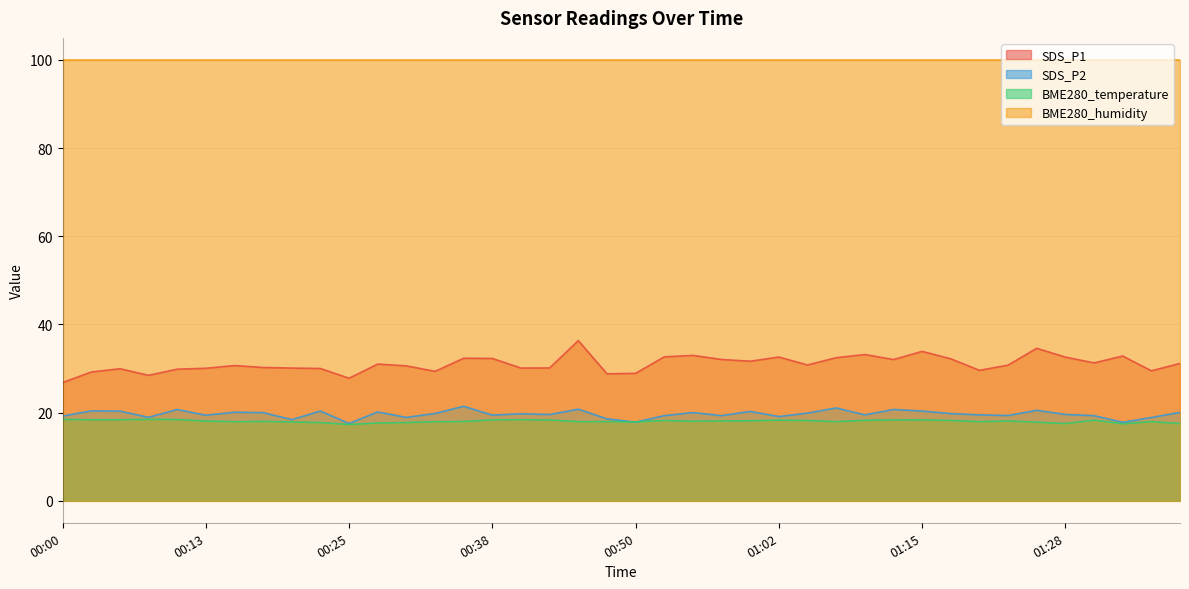

The value of BME280_temperature at 01:18 is 18.2. True or false?

True